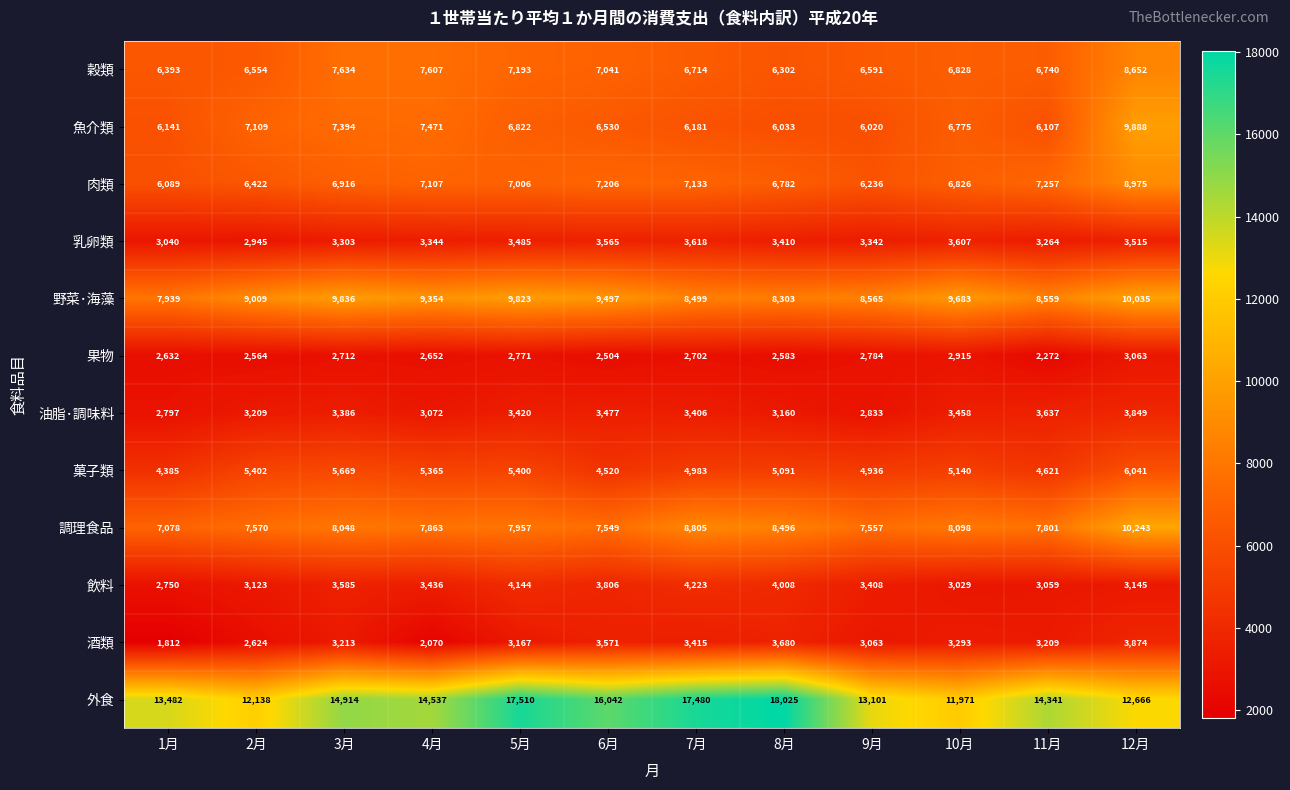

Which category has the highest value across all series?

8月